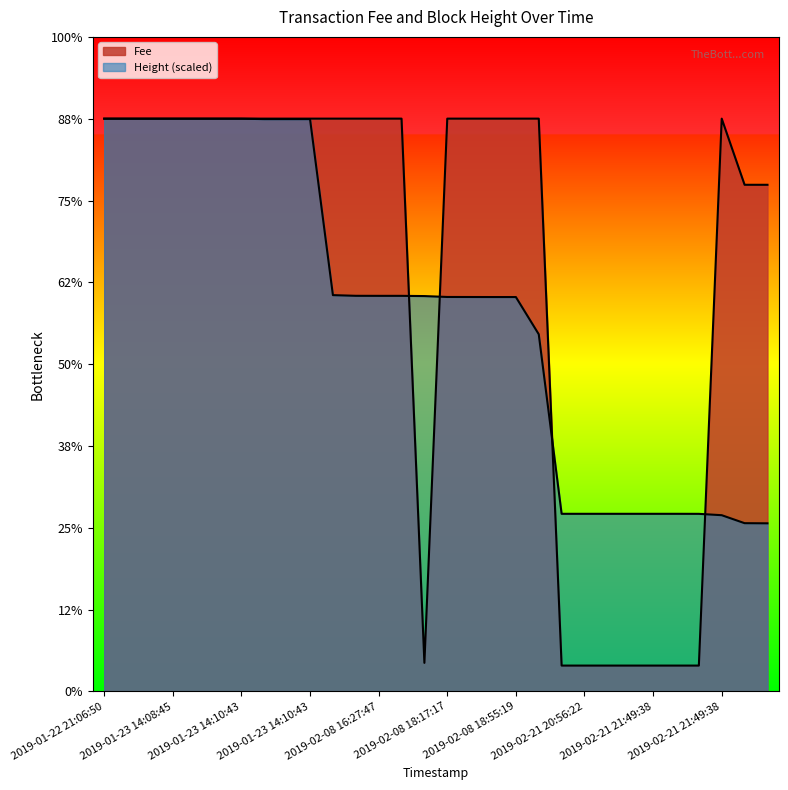

What is the sum of all Fee values?

309.9